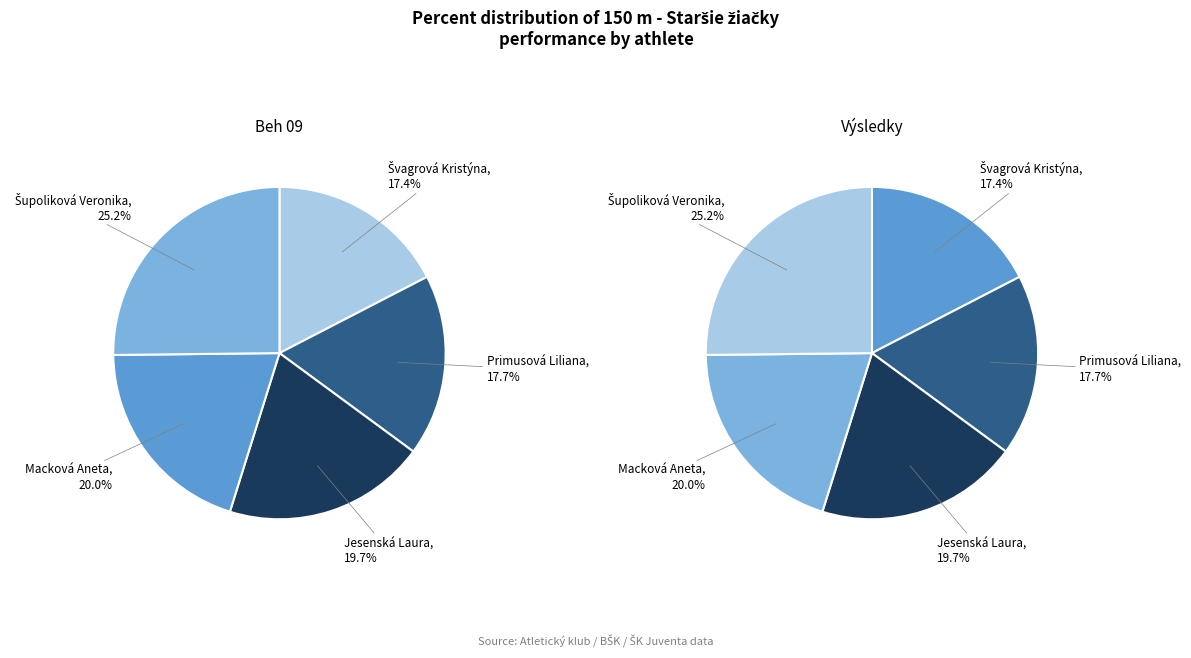

What is the ratio of the value at Primusová Liliana to the value at Šupoliková Veronika?

0.7